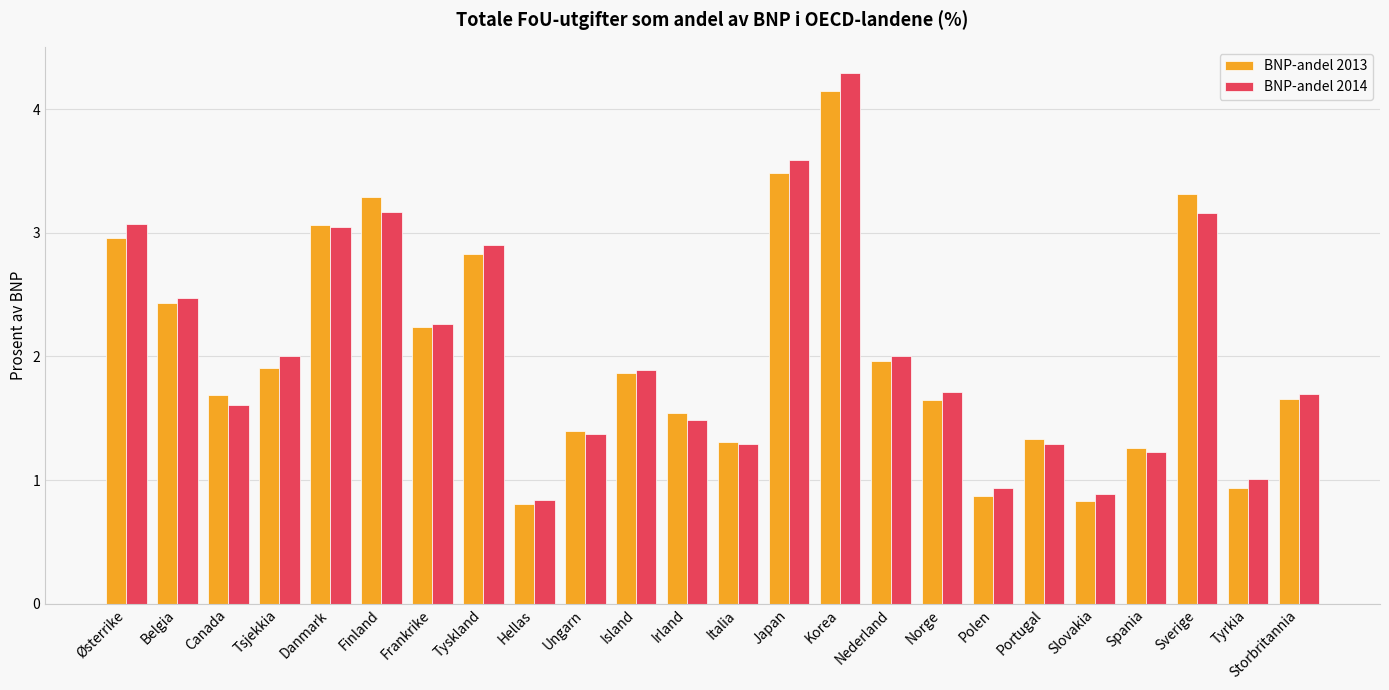

Is the value of BNP-andel 2013 at Belgia greater than the value of BNP-andel 2014 at Finland?

No